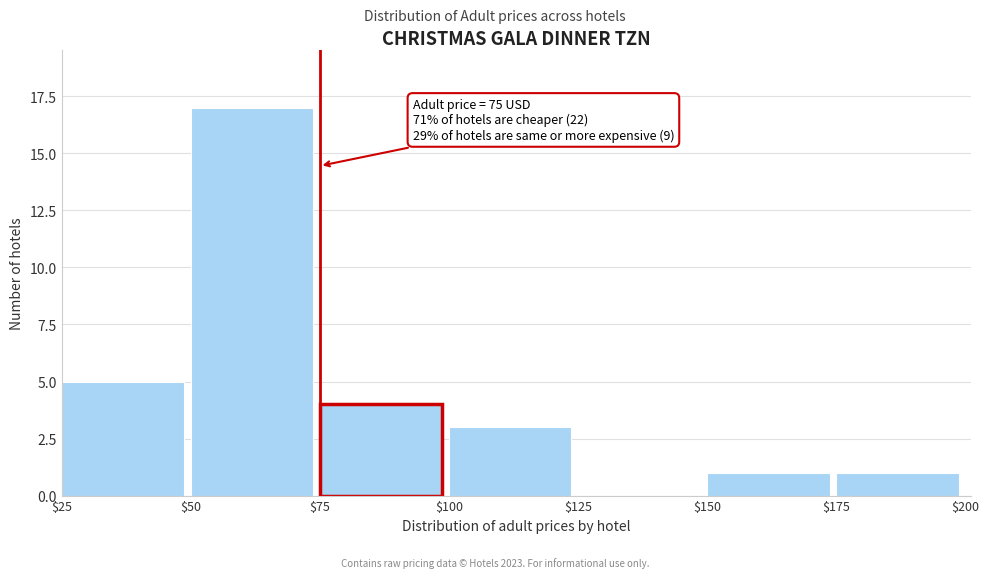

Over which range of the x-axis is the bar tallest?

$50 to $75